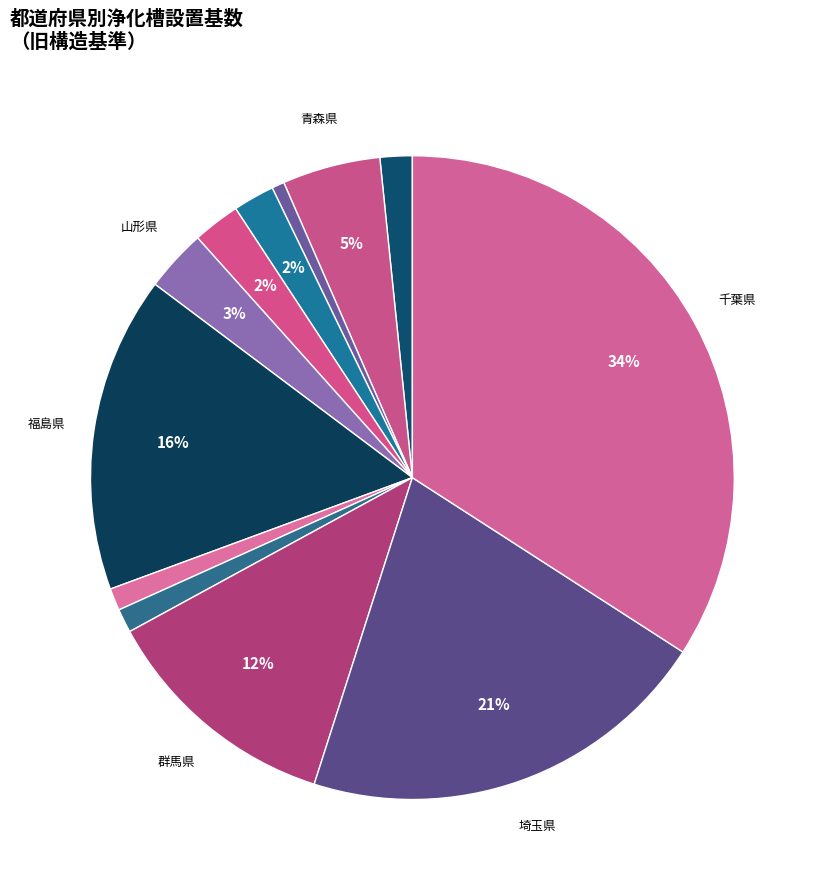

Count the number of slices in the pie.

12